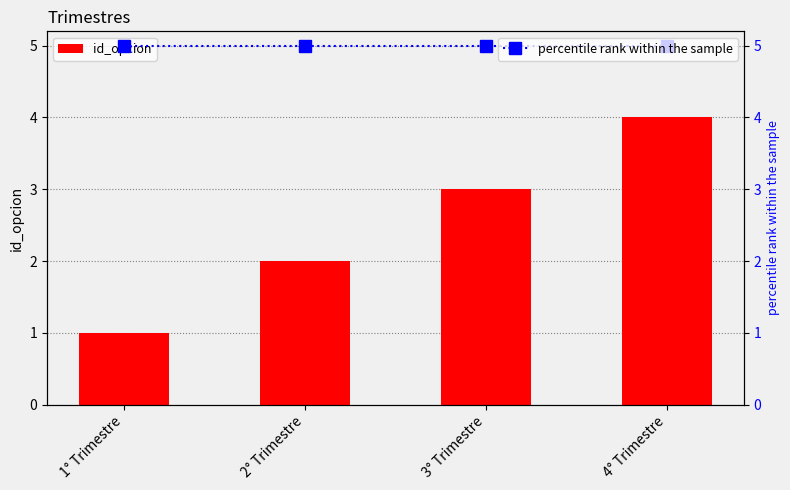

The percentile rank within the sample series shows 5 at 2° Trimestre. True or false?

True